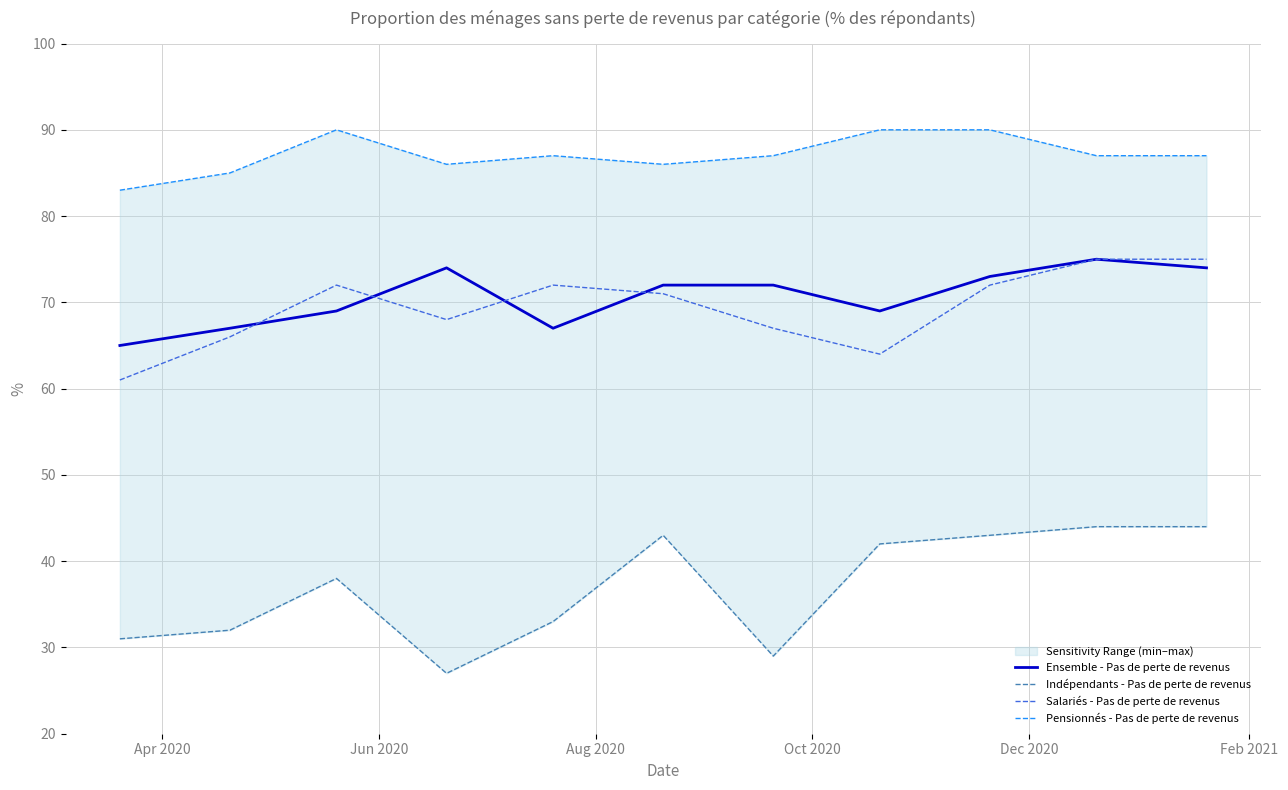

What is the maximum value for Ensemble - Pas de perte de revenus?

75